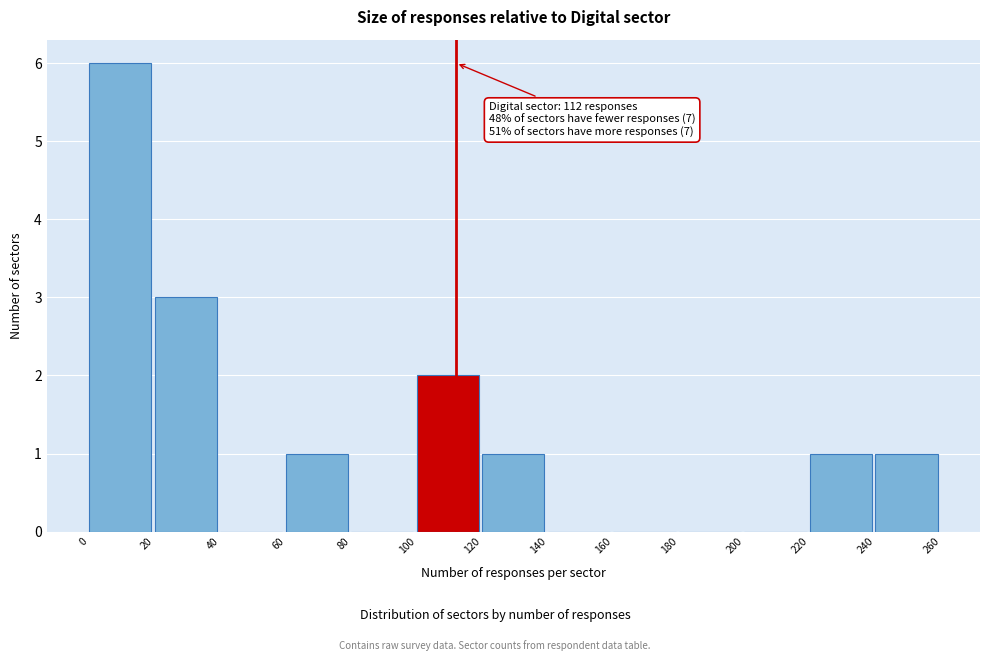

Which range on the x-axis has the tallest bar?

0 to 20